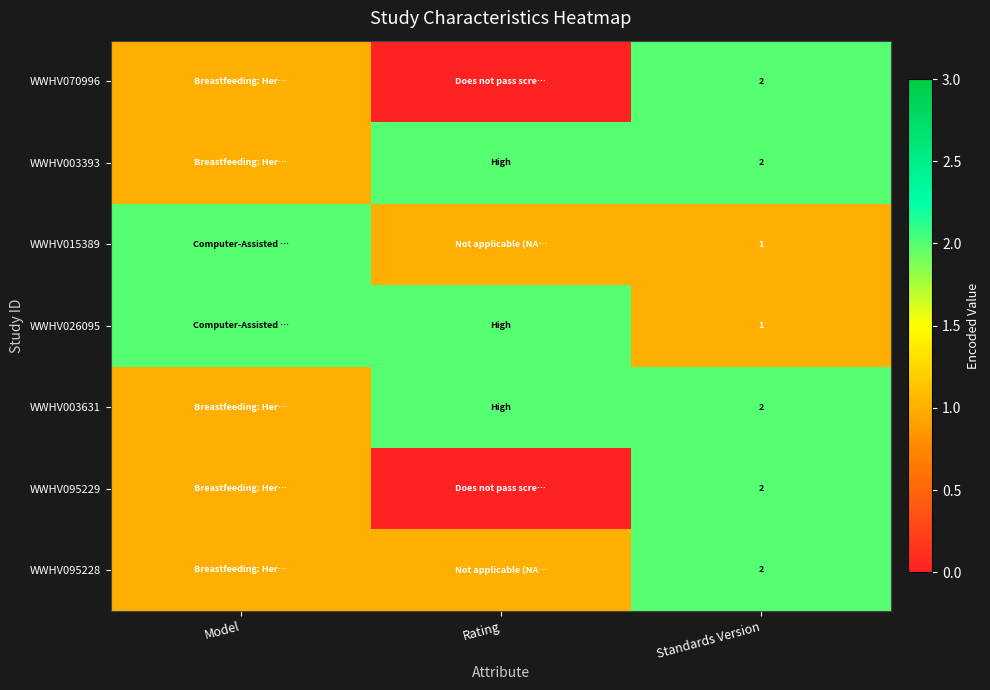

True or false: WWHV095229 has a value of 1 at Standards Version.

False